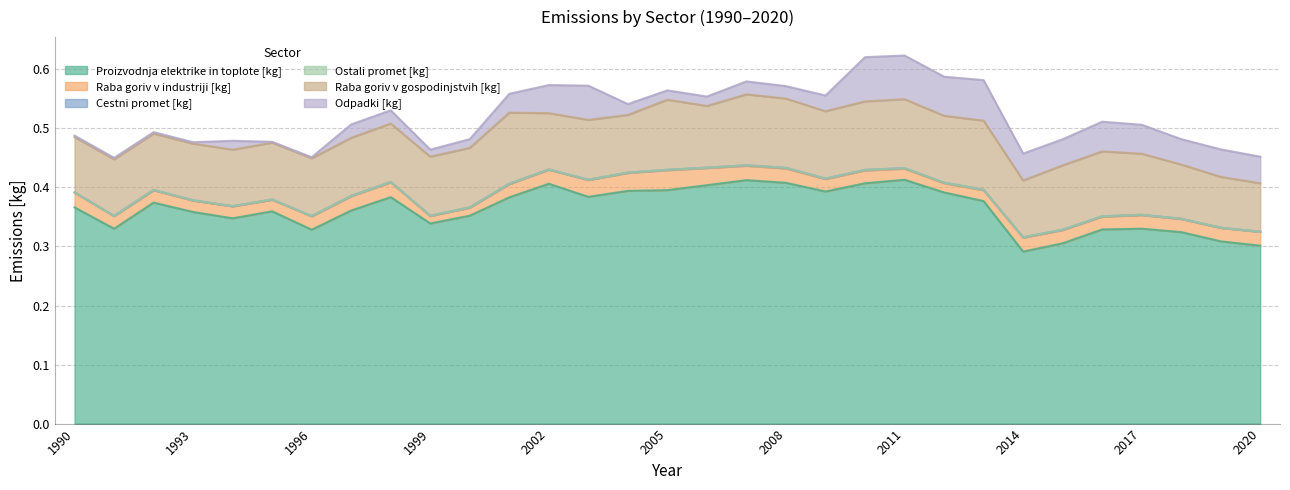

What is the spread (max minus min) of values at 1996?

0.3